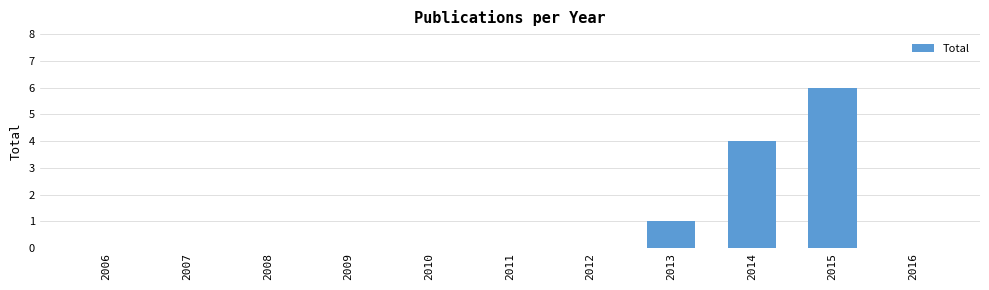

Is it true that the value at 2011 is 0?

True